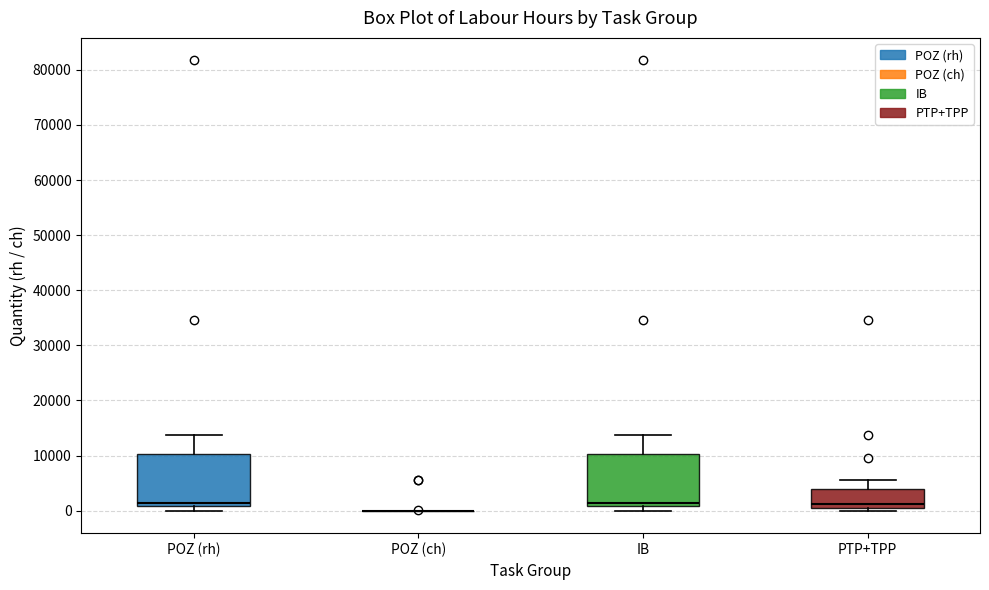

Reading left to right, transcribe this box plot: for each box, give where its median line is, the range the box spans, and where its two whiskers end, as read against the y-axis. The values are not printed on the chart, so give them approximately, as read against the axis.

POZ (rh): median 1000 (just above the box's lower edge), box 1000 to 10000, whiskers 0 to 14000
POZ (ch): box collapsed to a line at 0, whiskers 0 to 0
IB: median 1000 (just above the box's lower edge), box 1000 to 10000, whiskers 0 to 14000
PTP+TPP: median 1000, box 0 to 4000, whiskers 0 (just below the box's lower edge) to 6000